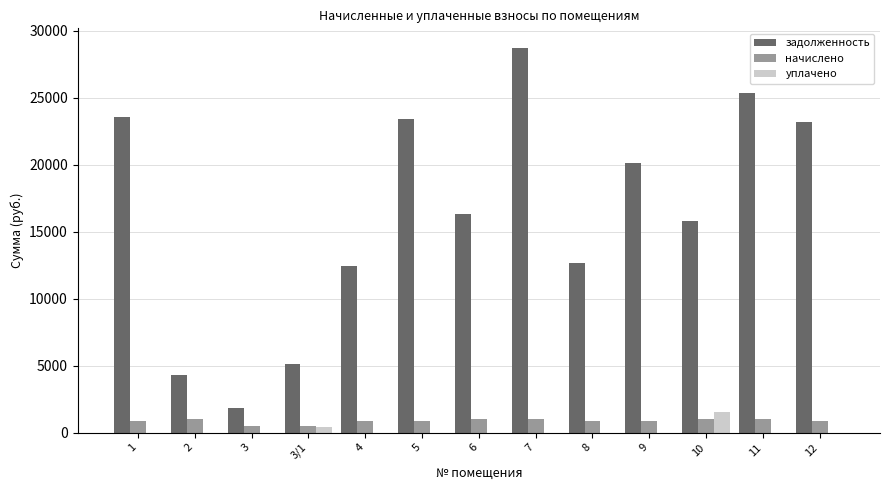

Which category has the highest value across all series?

7